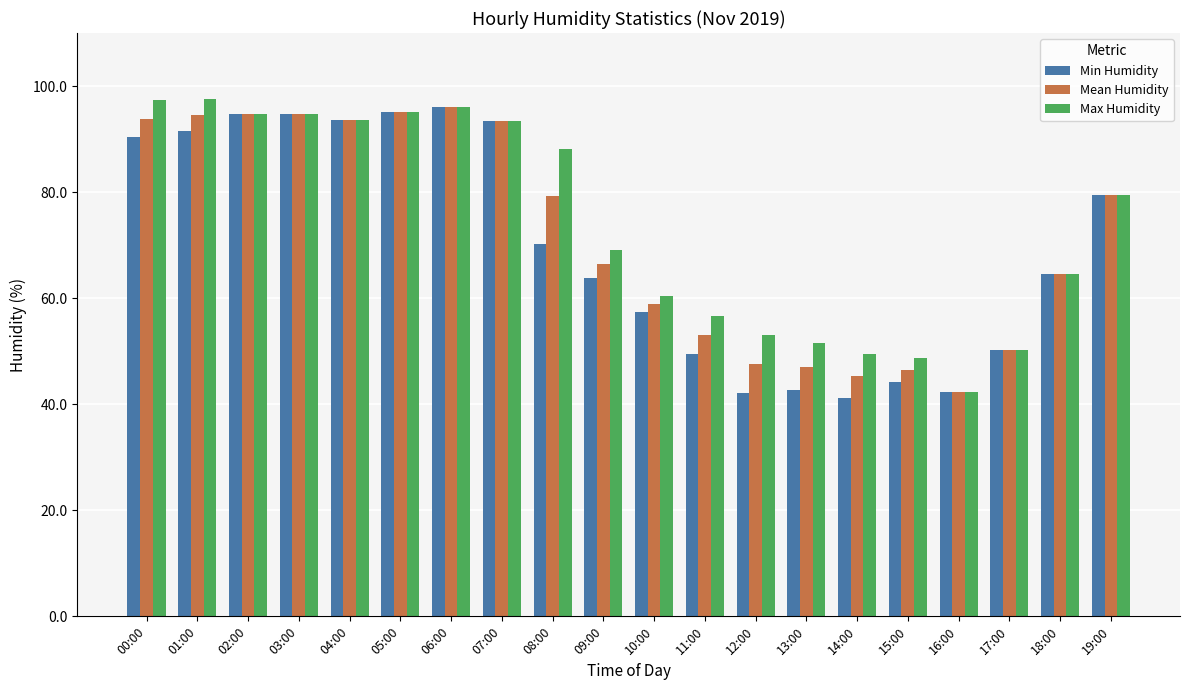

What are all the series names shown in the legend?

Min Humidity, Mean Humidity, Max Humidity